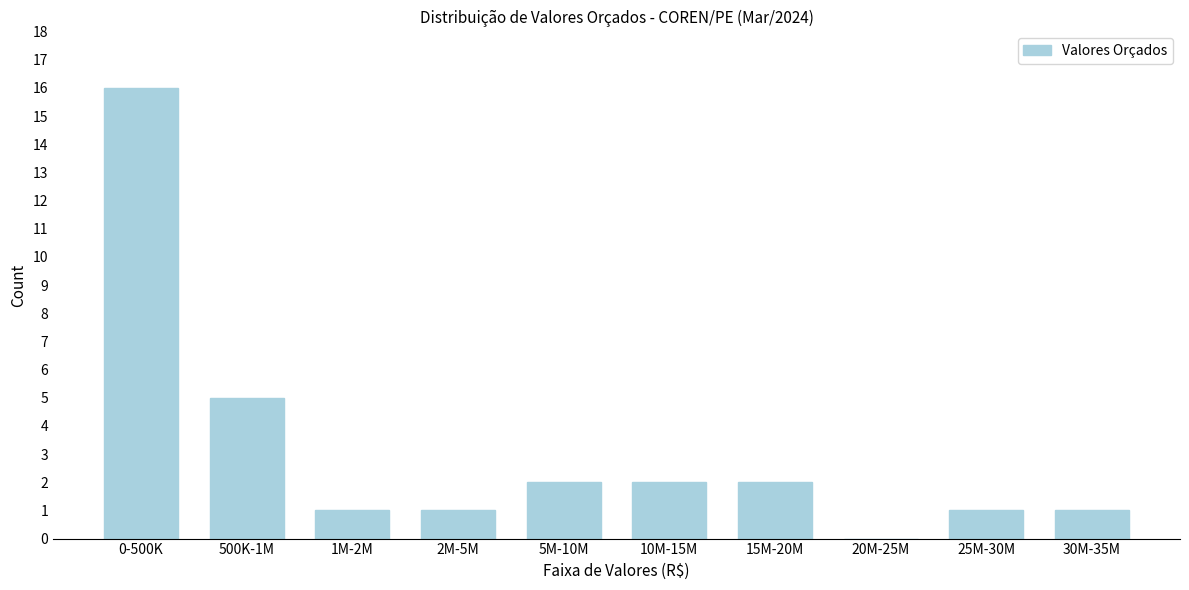

Reading left to right, list all the values displayed in this chart.

0-500K=16	500K-1M=5	1M-2M=1	2M-5M=1	5M-10M=2	10M-15M=2	15M-20M=2	20M-25M=0	25M-30M=1	30M-35M=1